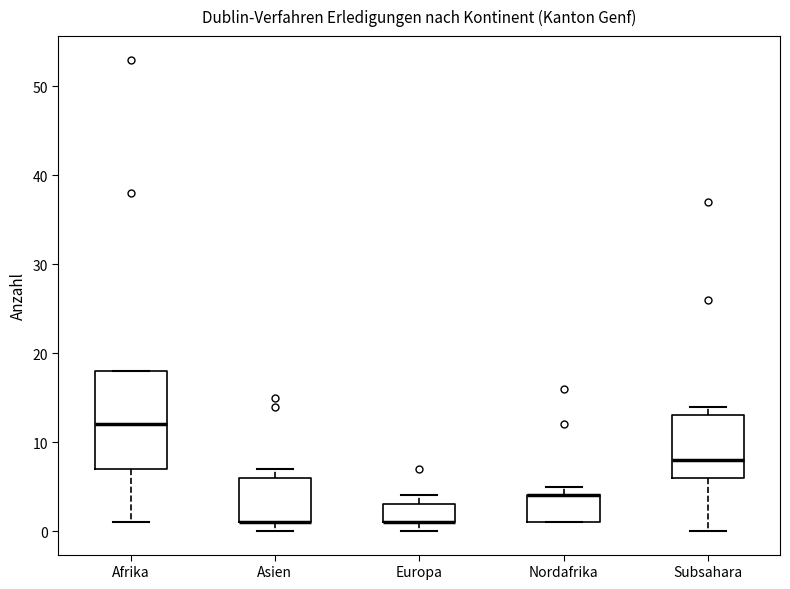

Where is the upper edge of the box for Europa on the y-axis? The values are not printed on the chart, so give them approximately, as read against the axis.

3